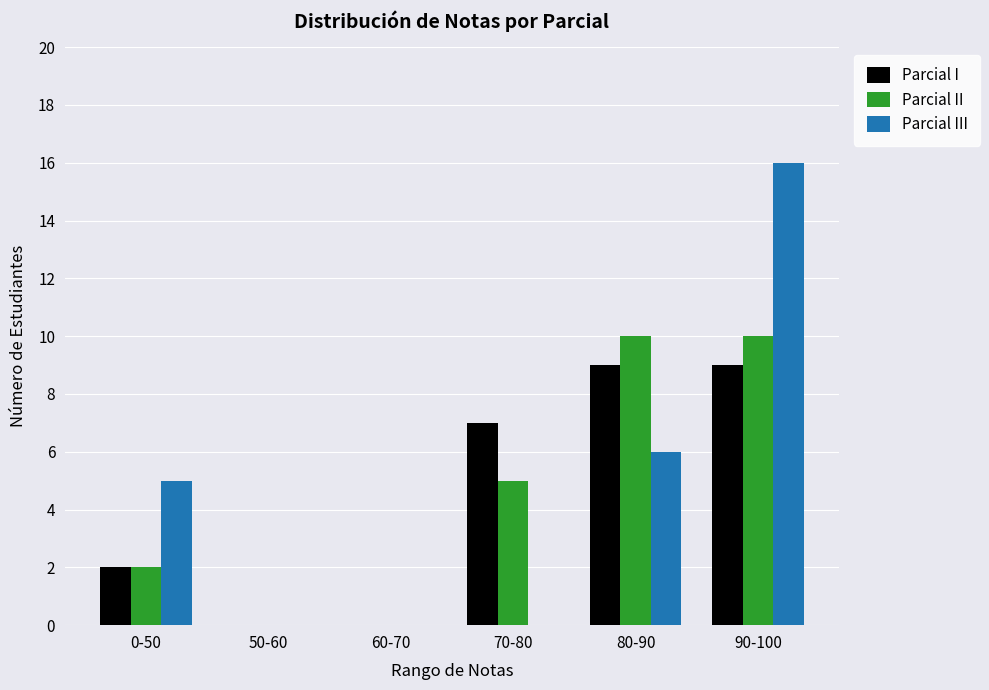

Is it true that Parcial III equals -9 at 70-80?

False